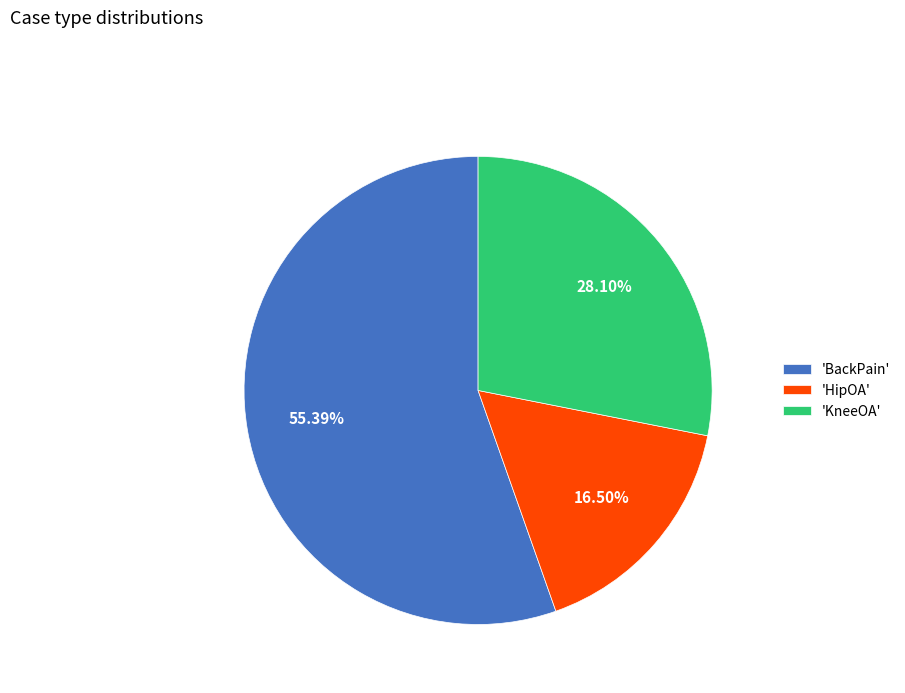

Do 'HipOA' and 'BackPain' together represent more than half of the pie?

Yes